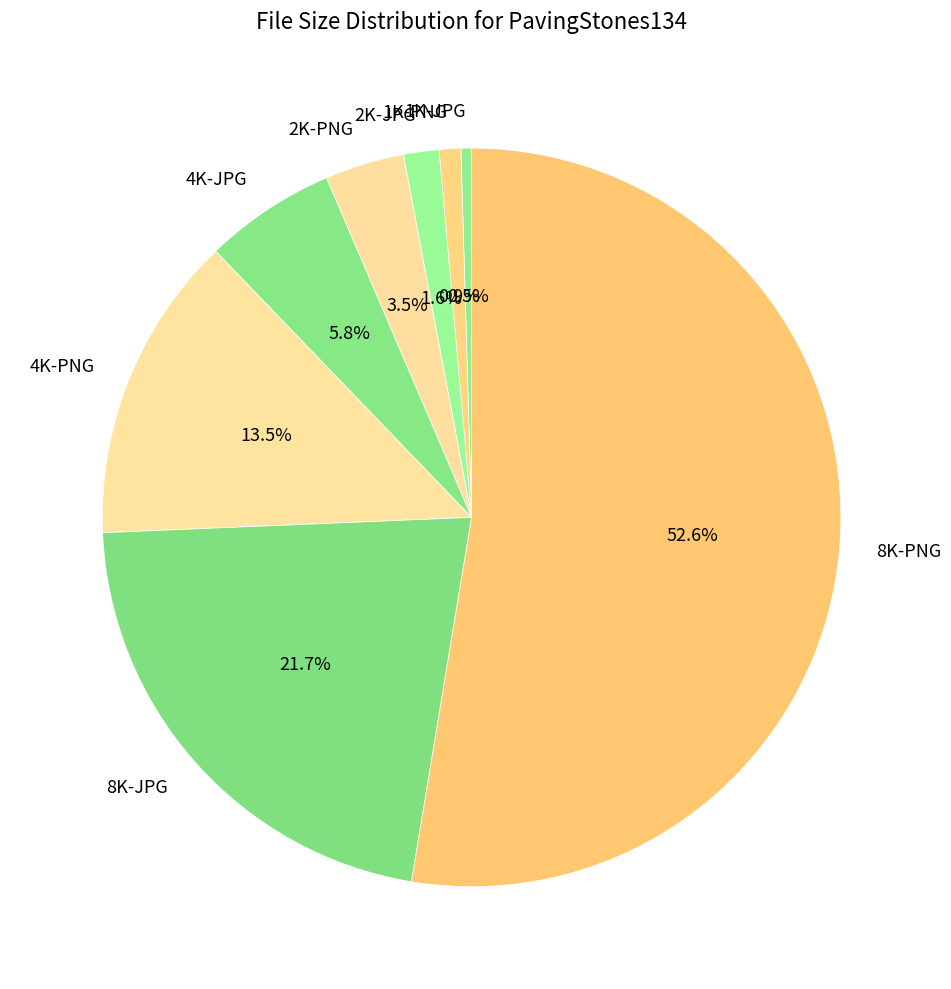

To the nearest percent, what is the difference between the largest and smallest slice percentages?

52%